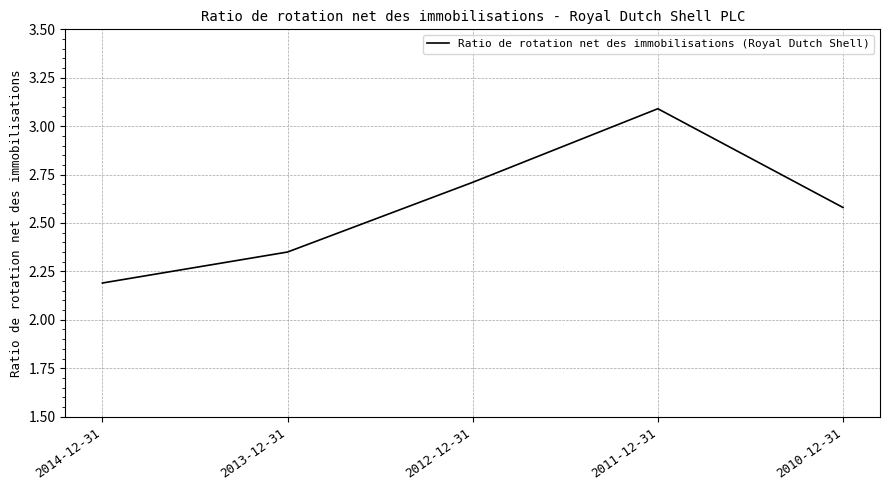

What is the greatest value displayed?

3.1